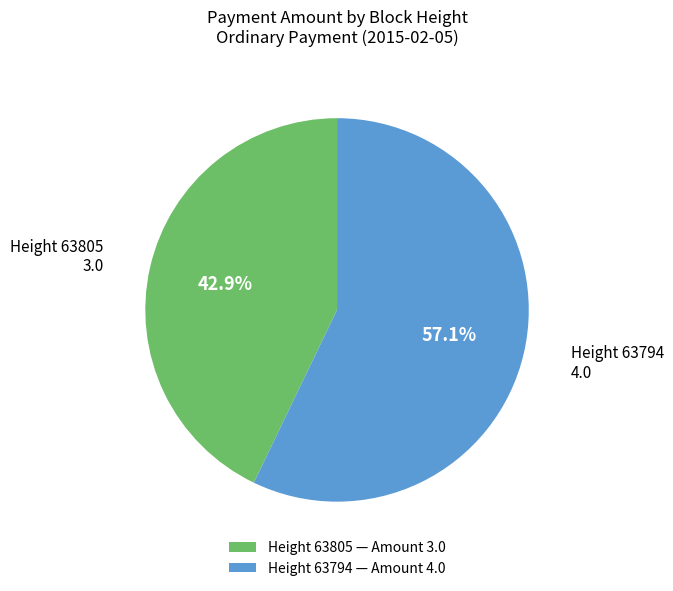

Does Height 63805 represent more than half of the total?

No